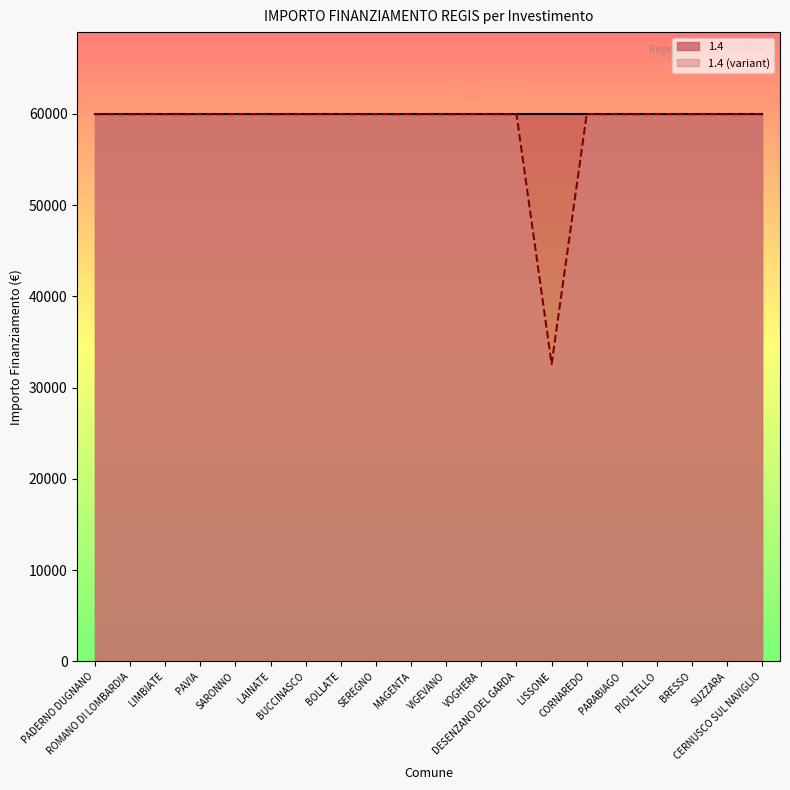

What is the ratio of the value at PARABIAGO to the value at MAGENTA?

1.0